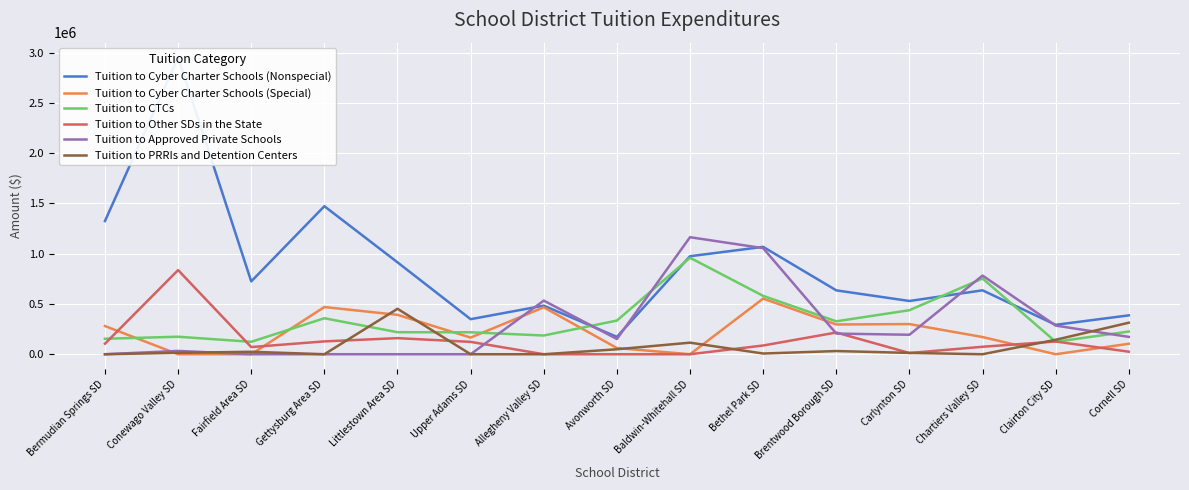

Reading left to right, list all the values displayed in this chart.

Tuition to Cyber Charter Schools (Nonspecial): 1325323.1	2952633.2	724843.4	1472961.9	914664.8	348720.0	483525.6	172686.4	975183.4	1068482.1	635655.1	529893.3	635965.3	292805.0	386812.0
Tuition to Cyber Charter Schools (Special): 280551.4	0.0	0.0	469630.8	392248.1	165576.7	466935.3	61870.0	0.0	553774.0	296092.3	300087.8	171189.3	0.0	104066.0
Tuition to CTCs: 154157.2	174241.0	123760.0	358252.6	219294.0	218598.0	186400.3	334986.0	960201.1	580677.8	327716.4	438181.6	753676.9	124311.3	225924.0
Tuition to Other SDs in the State: 104675.0	837183.6	71278.9	127849.5	160157.6	123139.0	0.0	0.0	0.0	86970.7	216194.0	12166.9	74377.7	126712.4	25269.0
Tuition to Approved Private Schools: 0.0	33042.7	0.0	264.9	0.0	0.0	533610.5	151518.4	1164437.3	1055608.2	205511.2	193898.1	782901.5	285318.8	172625.0
Tuition to PRRIs and Detention Centers: 0.0	14276.6	24543.2	0.0	452238.9	0.0	0.0	49477.5	115222.6	7084.8	31911.1	13259.0	0.0	144008.4	313683.0